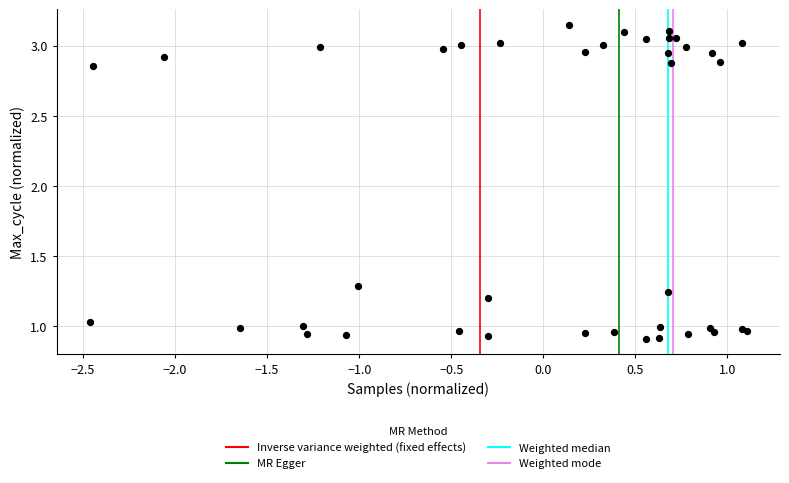

What Y value in the scatter plot is closest to 2?

1.3